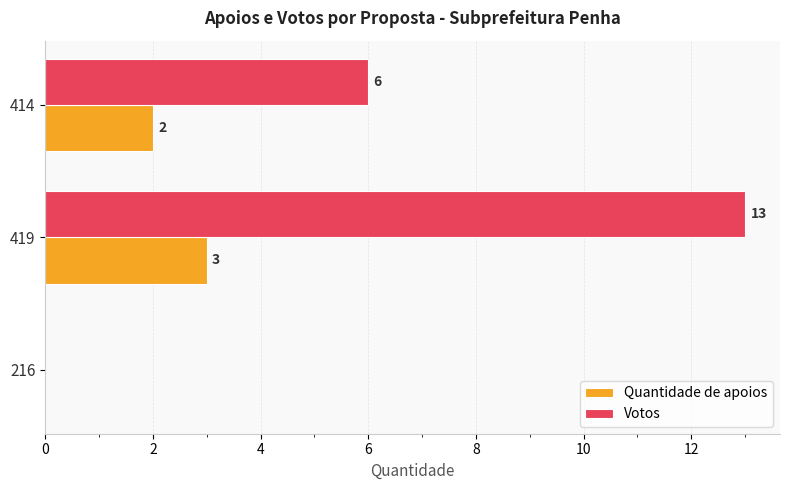

The value of Votos at 419 is 13. True or false?

True